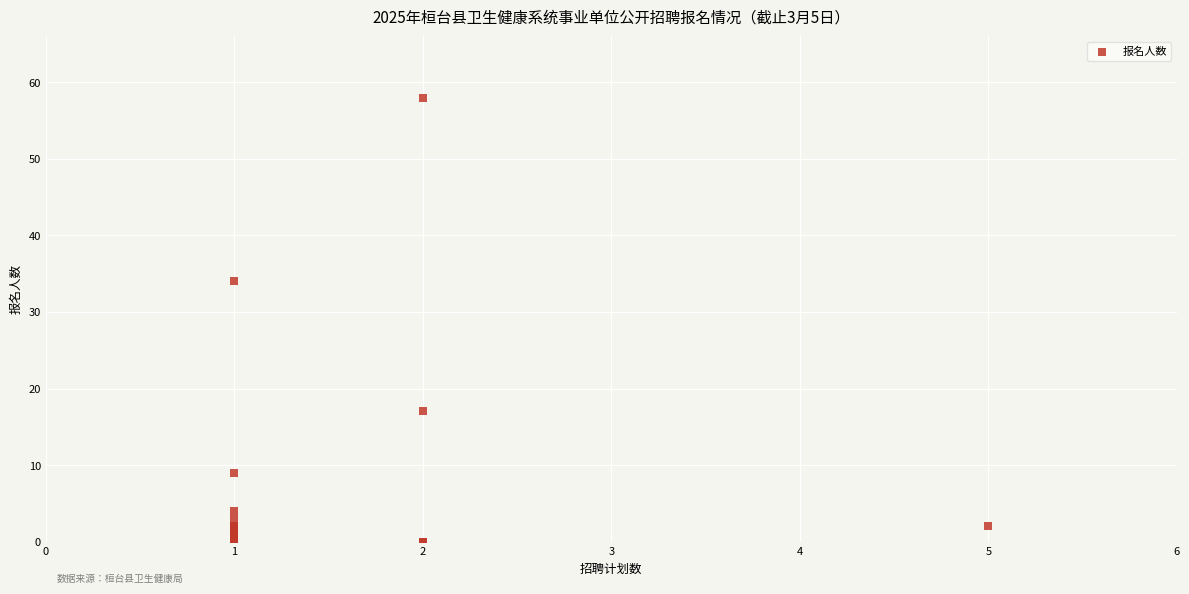

What Y value in the scatter plot is closest to 29?

34